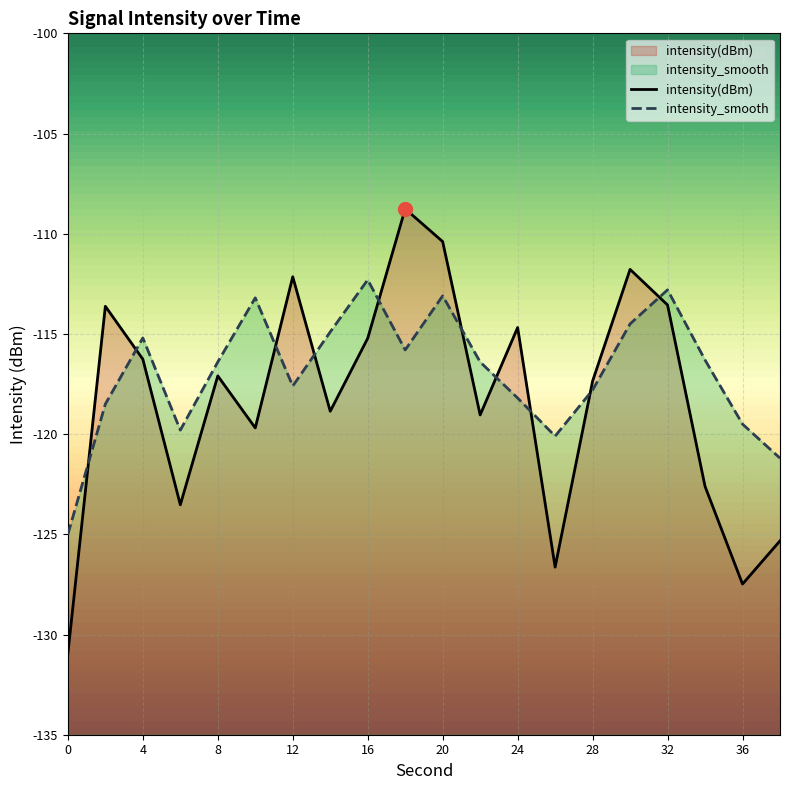

Which series ends up on top after the final intersection of intensity(dBm) and intensity_smooth?

intensity_smooth